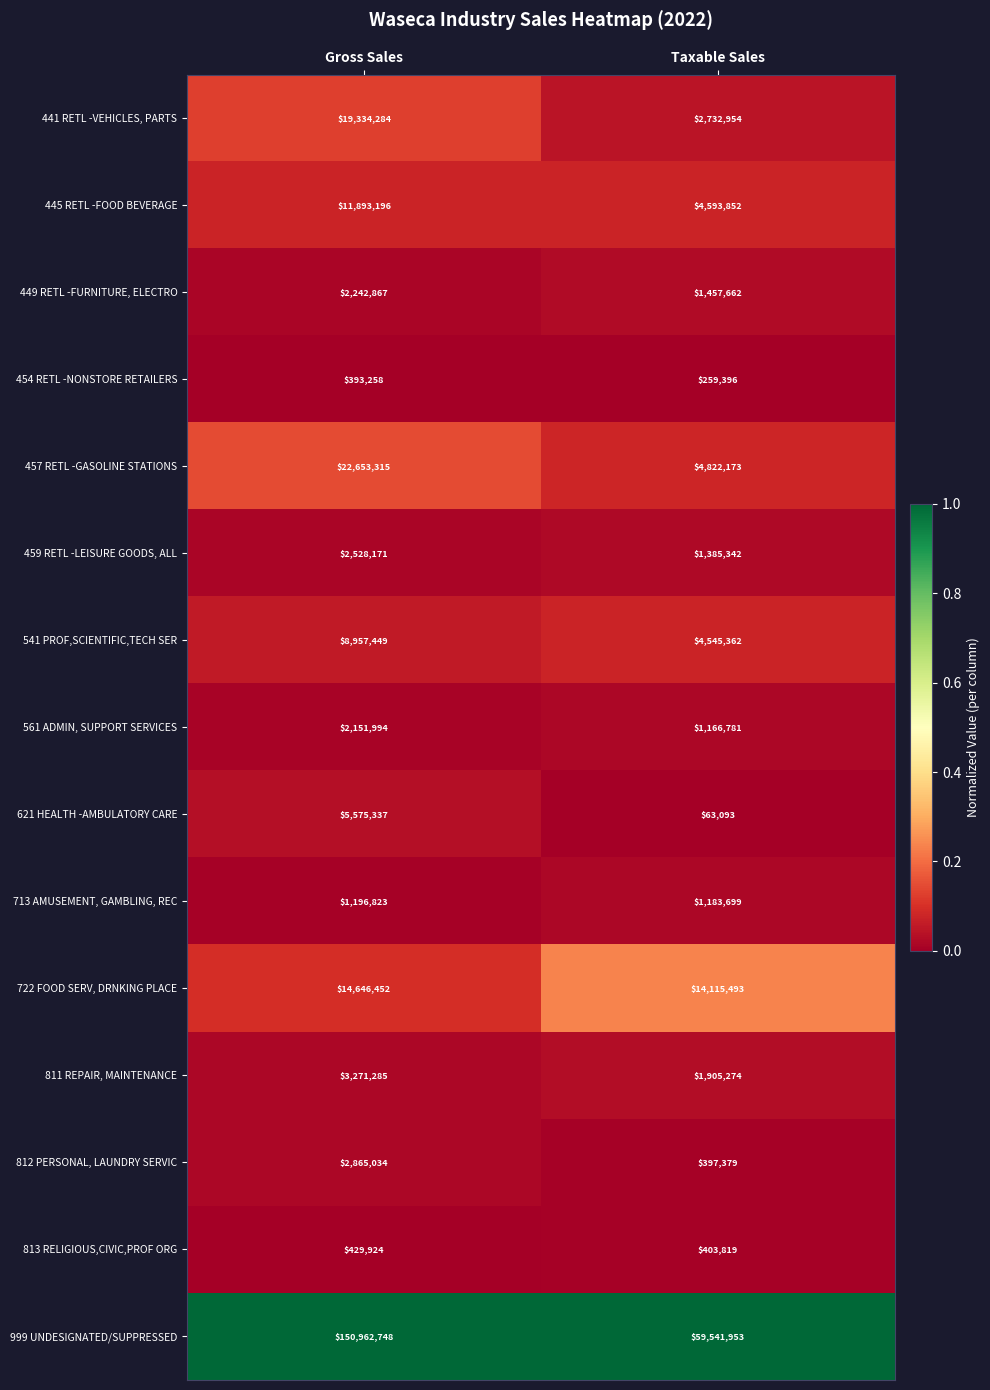

What is the maximum value shown in the chart?

150962748